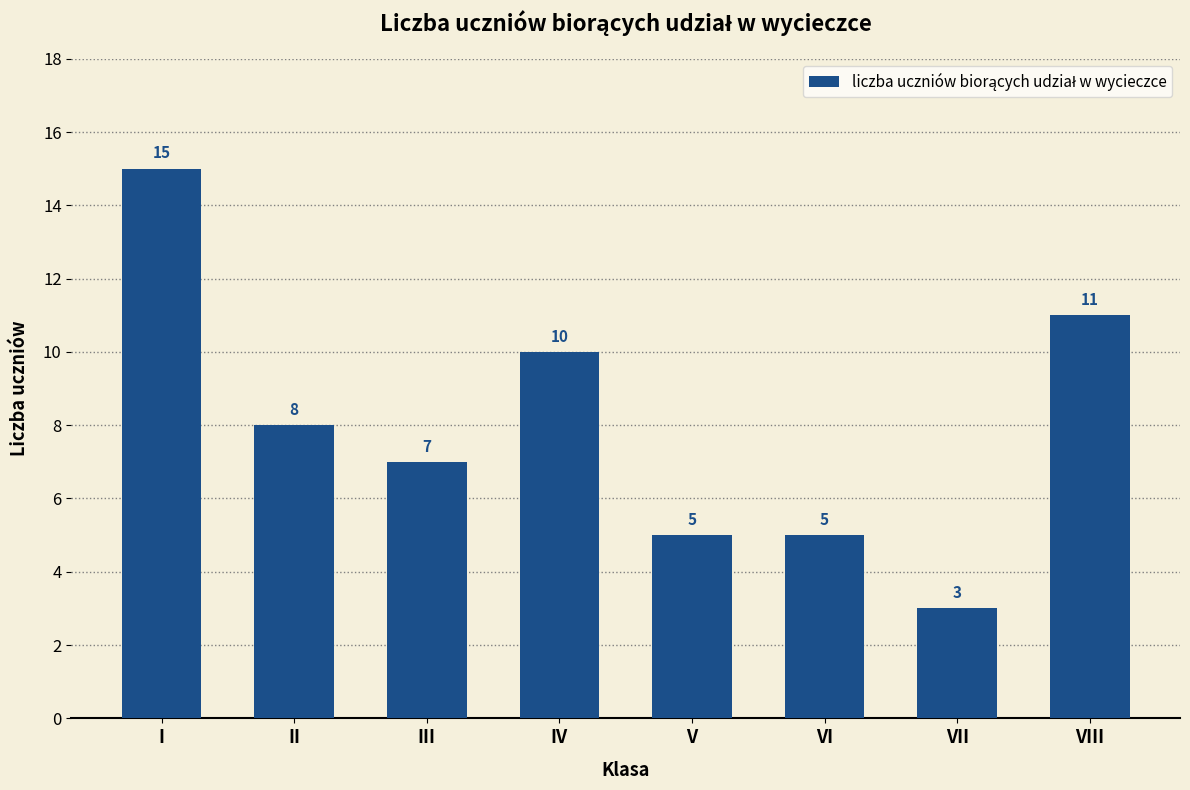

What is the sum of all values?

64